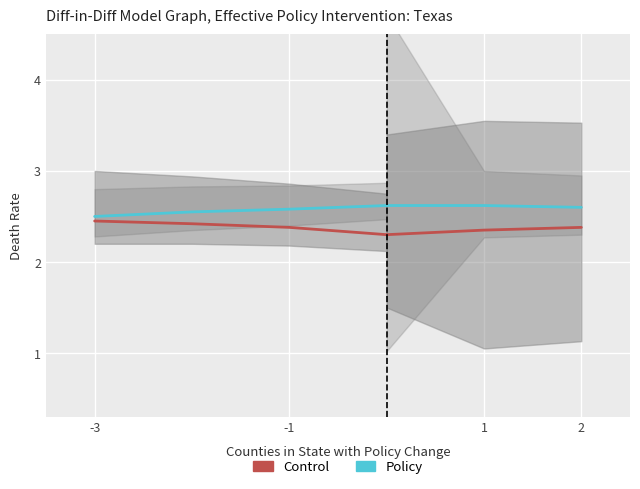

The value of Policy at -3 is 3.7. True or false?

False